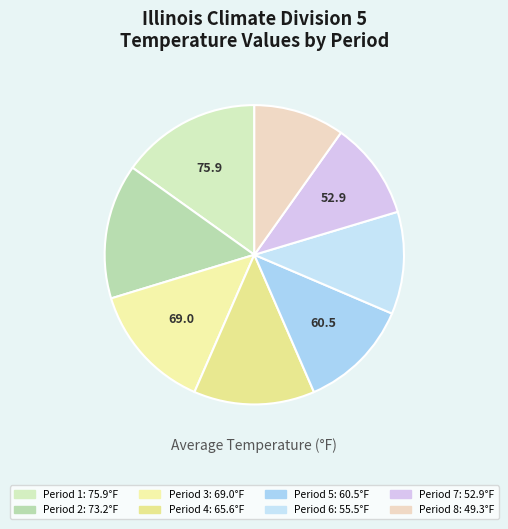

Does any single category account for the majority?

No